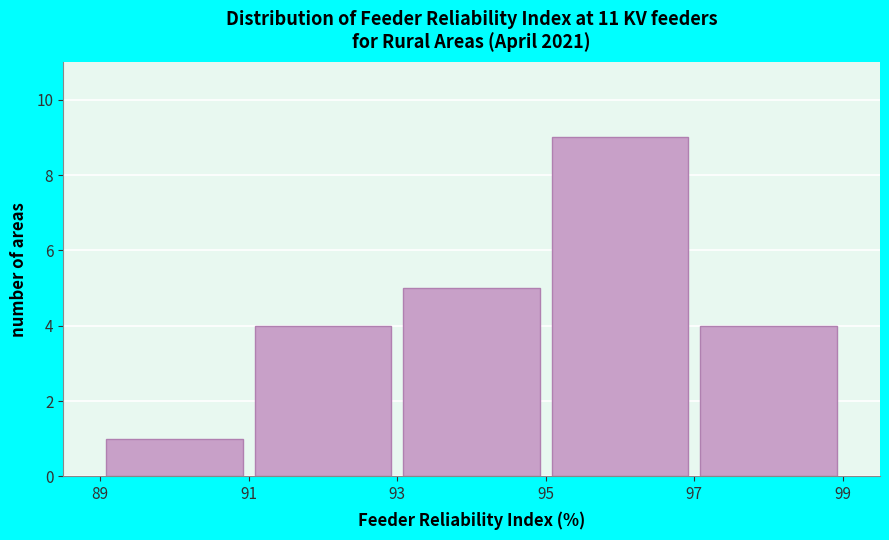

Reading left to right, list every bar in this chart as the range it spans on the x-axis followed by its height. The values are not printed on the chart, so give them approximately, as read against the axis.

89 to 91: 1
91 to 93: 4
93 to 95: 5
95 to 97: 9
97 to 99: 4